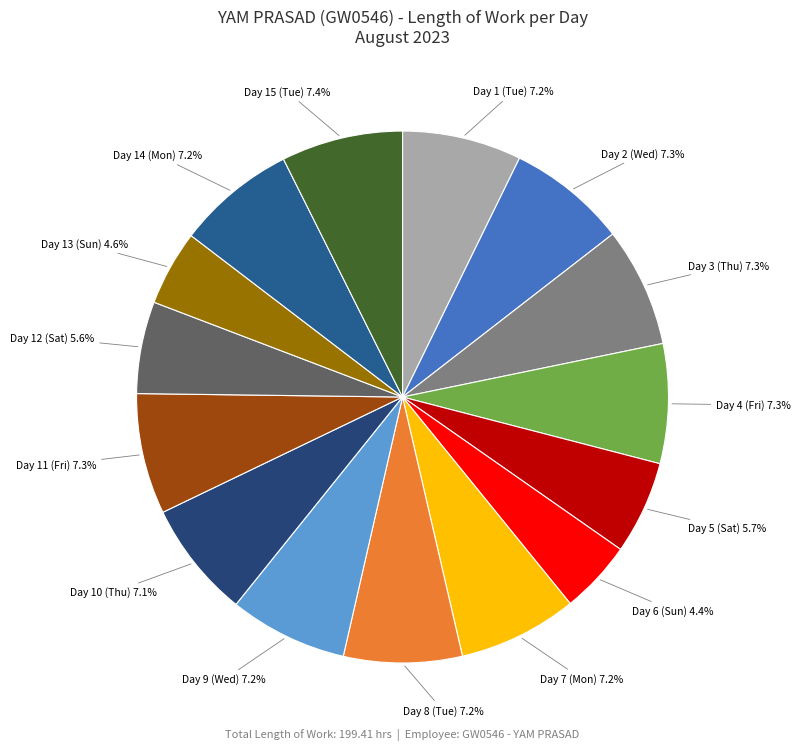

To the nearest percent, what is the average slice percentage?

7%